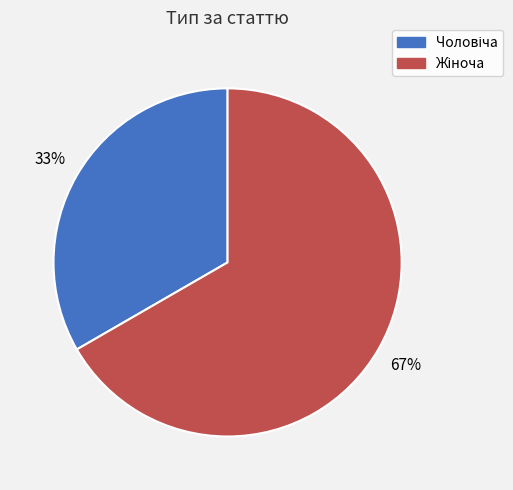

Is there a majority slice in this chart?

Yes